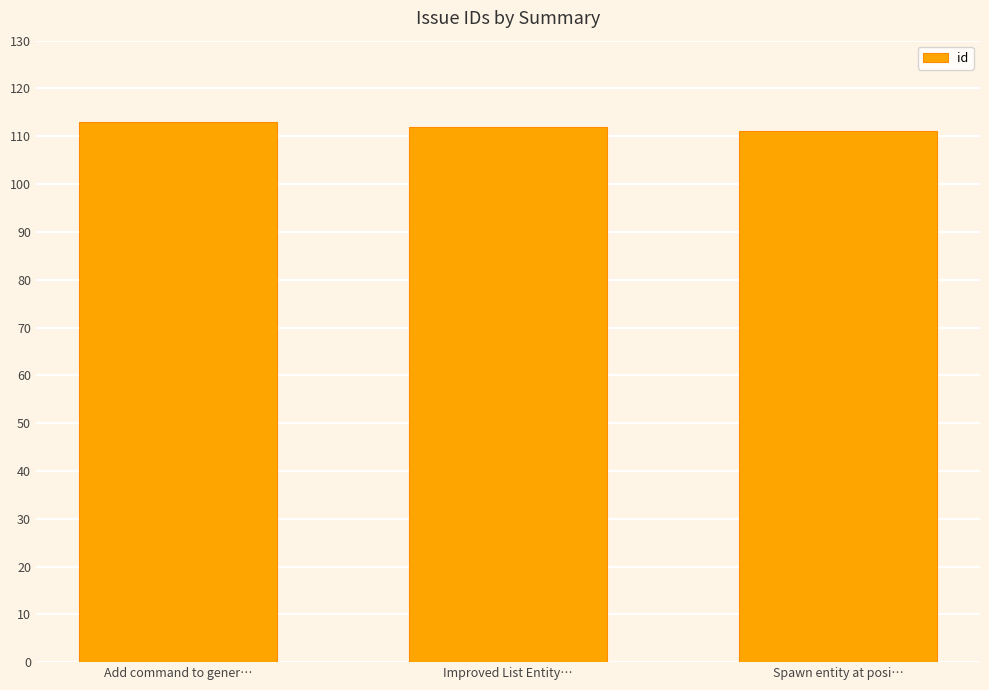

How many data points are less than 112?

1